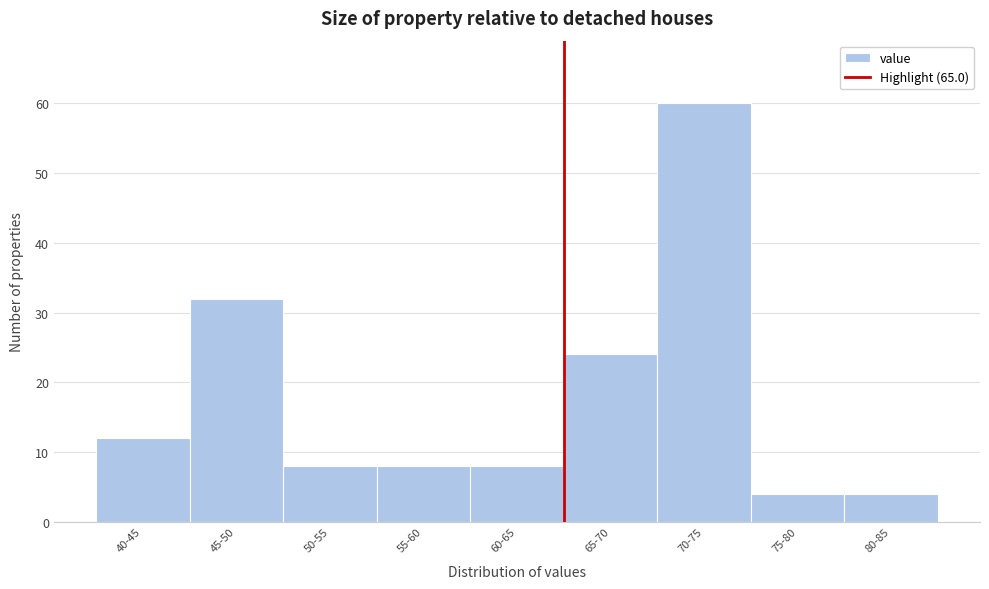

Reading left to right, transcribe all the data shown in this chart.

40-45=12	45-50=32	50-55=8	55-60=8	60-65=8	65-70=24	70-75=60	75-80=4	80-85=4